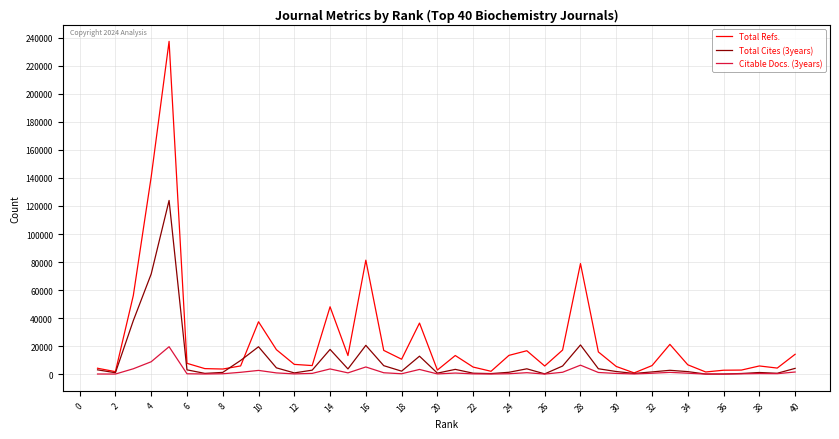

Is this an area chart (filled region under the line)?

No